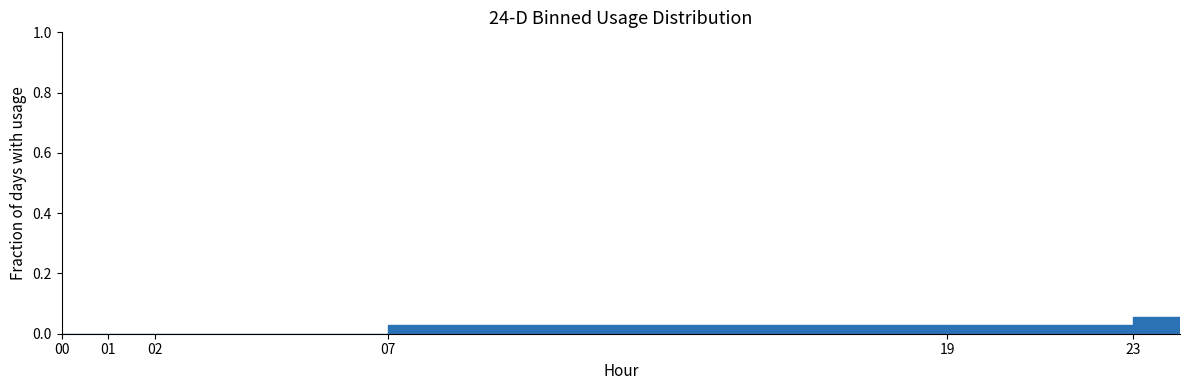

Reading left to right, transcribe this chart: for each bar, give the range it covers on the x-axis and its height. The values are not printed on the chart, so give them approximately, as read against the axis.

0 to 1: 0
1 to 2: 0
2 to 3: 0
3 to 4: 0
4 to 5: 0
5 to 6: 0
6 to 7: 0
7 to 8: 0.02
8 to 9: 0.02
9 to 10: 0.02
10 to 11: 0.02
11 to 12: 0.02
12 to 13: 0.02
13 to 14: 0.02
14 to 15: 0.02
15 to 16: 0.02
16 to 17: 0.02
17 to 18: 0.02
18 to 19: 0.02
19 to 20: 0.02
20 to 21: 0.02
21 to 22: 0.02
22 to 23: 0.02
23 to 24: 0.06